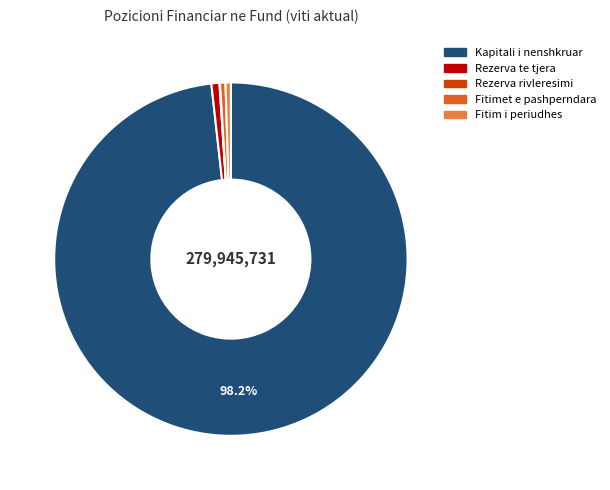

To the nearest percent, what is the difference between the largest and smallest slice percentages?

98%